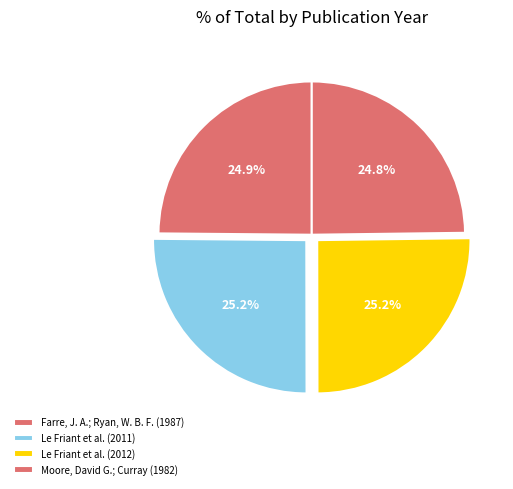

Does Le Friant et al. (2012) represent more than half of the total?

No